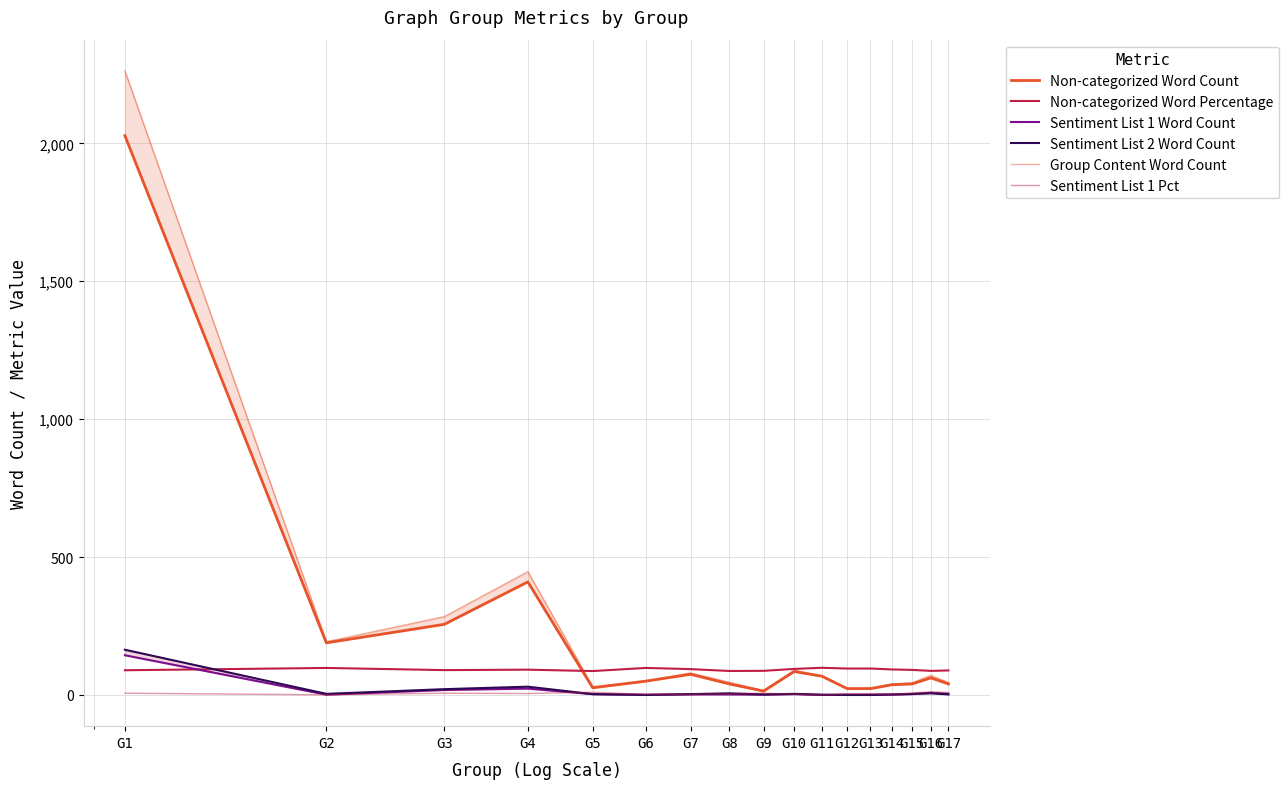

Between G12 and G15, which series saw the biggest shift?

Group Content Word Count